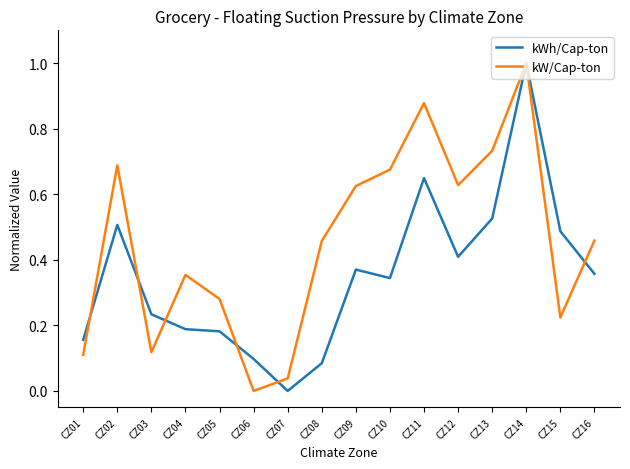

True or false: kWh/Cap-ton has a value of 0.2 at CZ06.

False